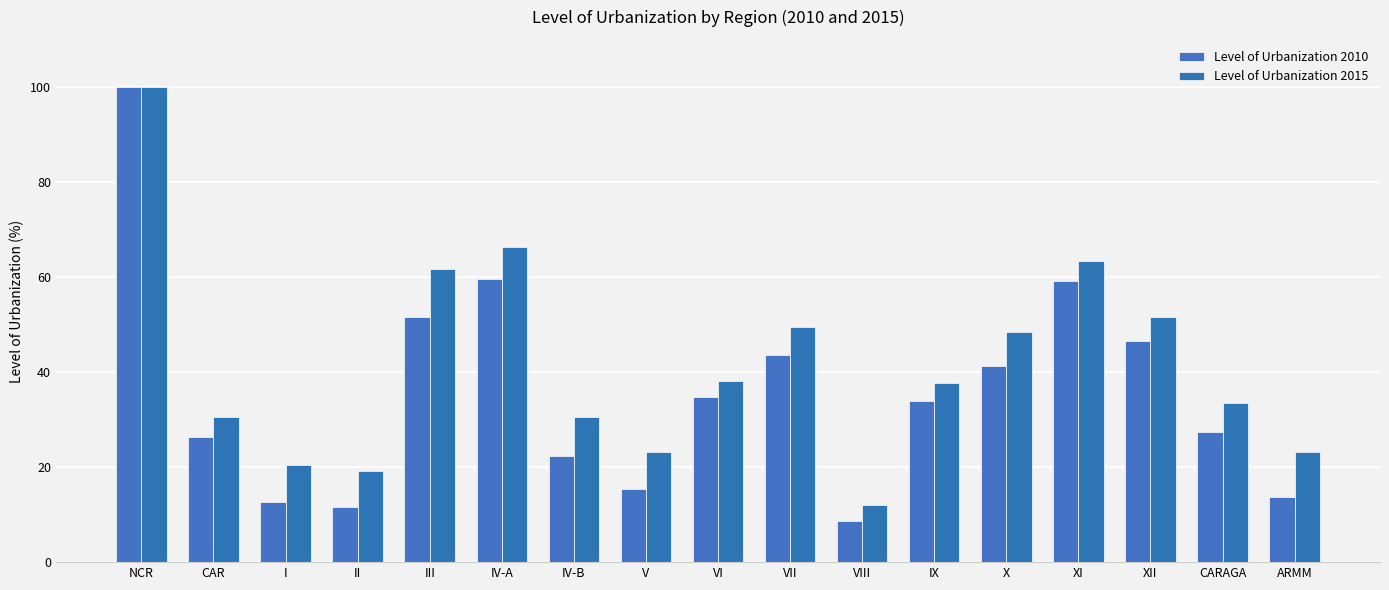

Reading right to left, list all the values displayed in this chart.

Level of Urbanization 2010: 13.7	27.4	46.5	59.3	41.3	34.0	8.7	43.7	34.7	15.3	22.3	59.7	51.6	11.6	12.7	26.3	100.0
Level of Urbanization 2015: 23.2	33.5	51.6	63.5	48.5	37.8	11.9	49.4	38.1	23.2	30.6	66.3	61.6	19.2	20.5	30.5	100.0